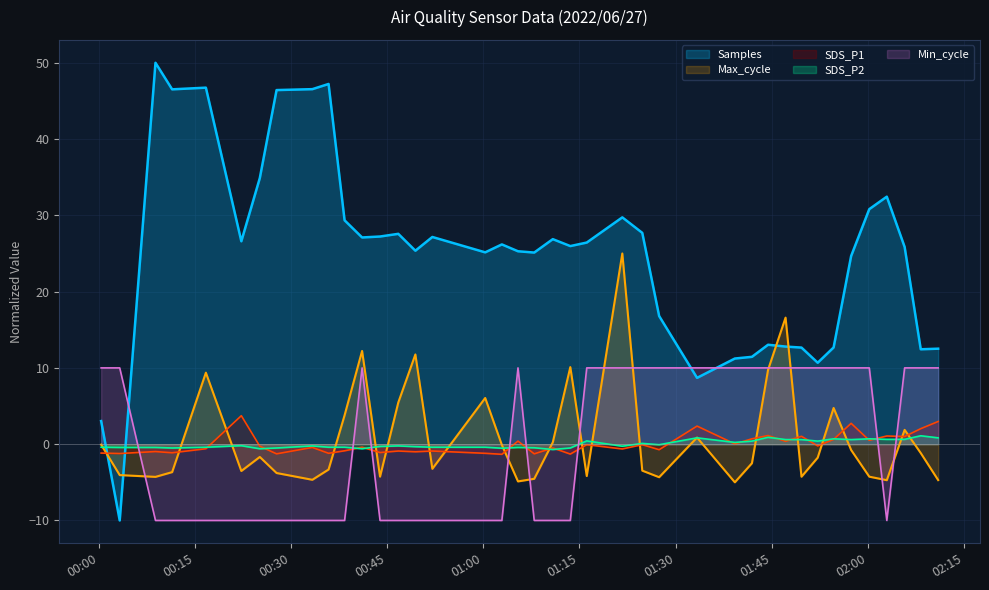

What is the difference between the highest and lowest values at 2022/06/27 00:00:20?

11.2